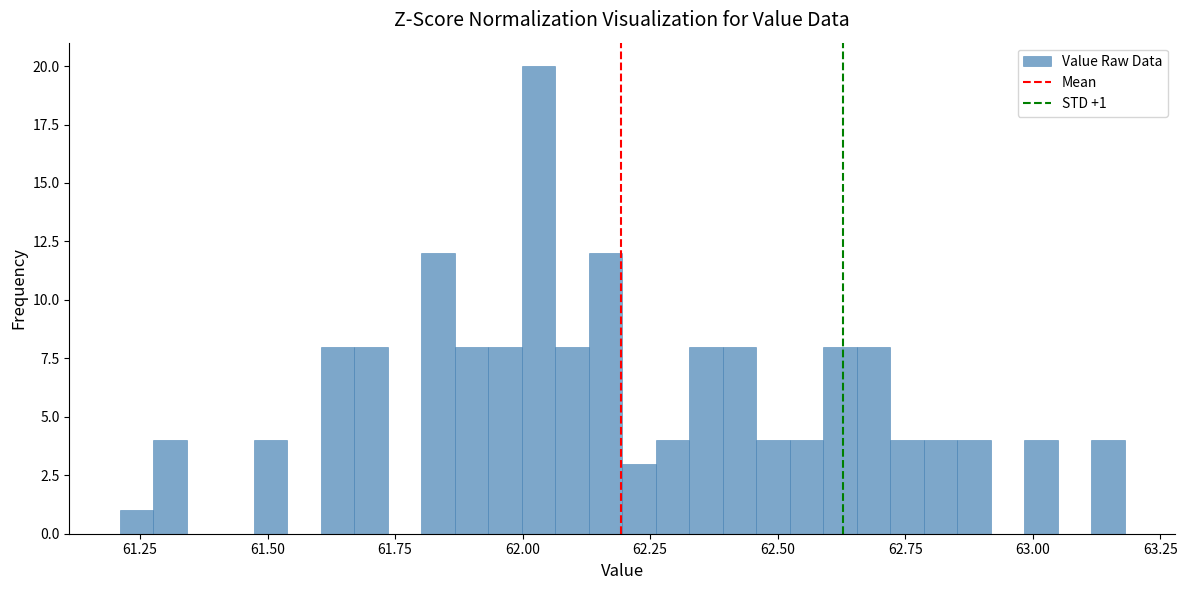

Around what value on the x-axis is the tallest bar? Give the approximate position of its centre, as read against the axis.

62.05